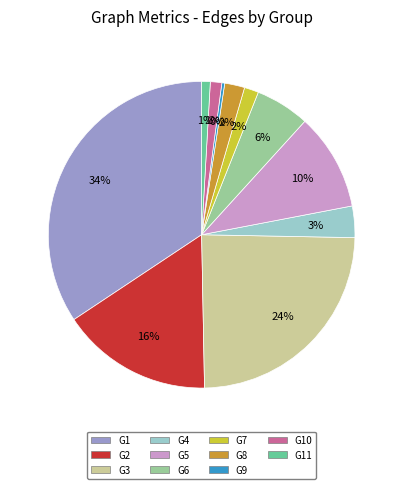

Combined, do G4 and G6 account for over 50%?

No